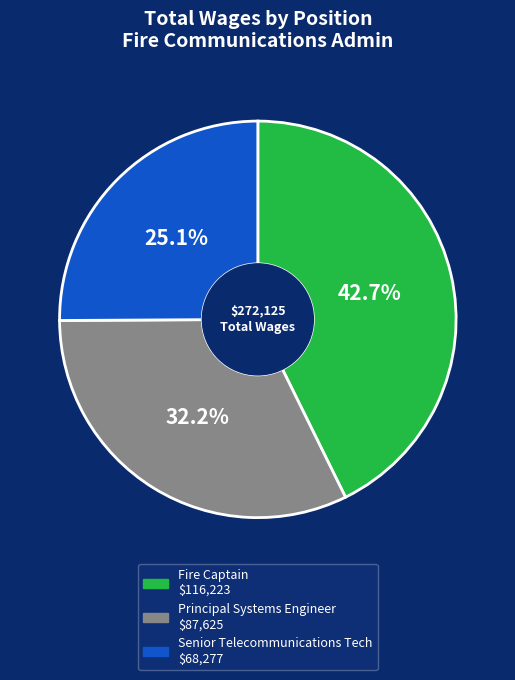

Which category has the smallest portion of the pie?

Senior Telecommunications Tech